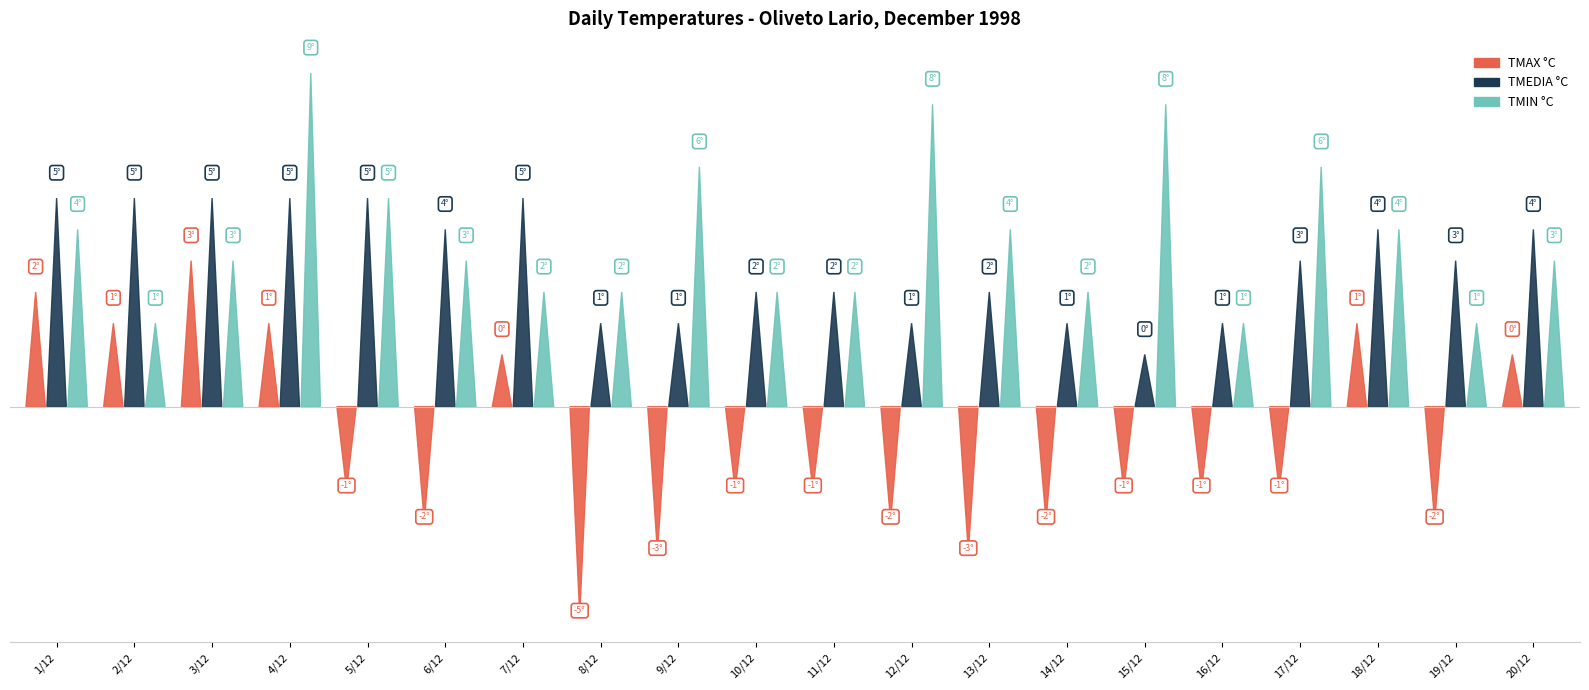

How many values in the TMEDIA °C series are below 3?

9